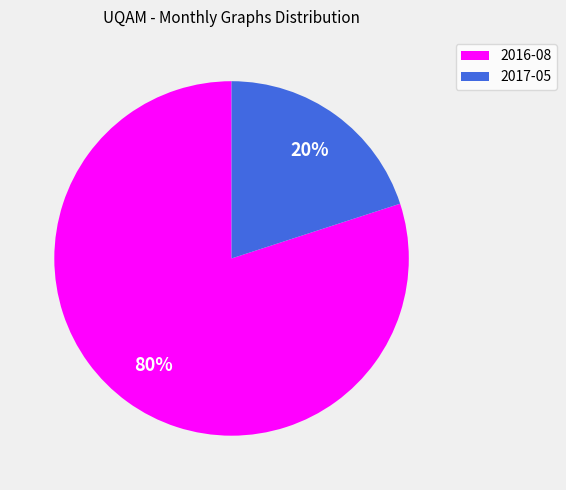

What percentage is the 2016-08 slice, to the nearest percent?

80%